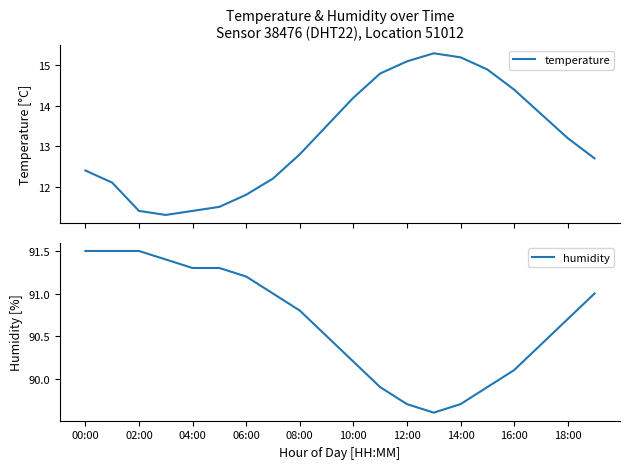

What is the highest value of the temperature series?

15.3